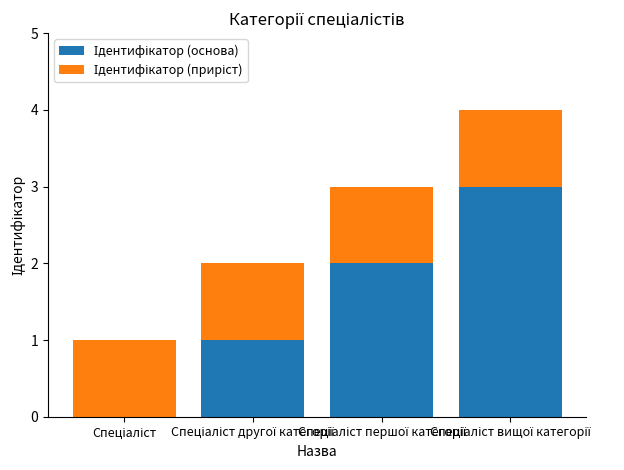

Are the bars grouped side by side (vs. stacked)?

No